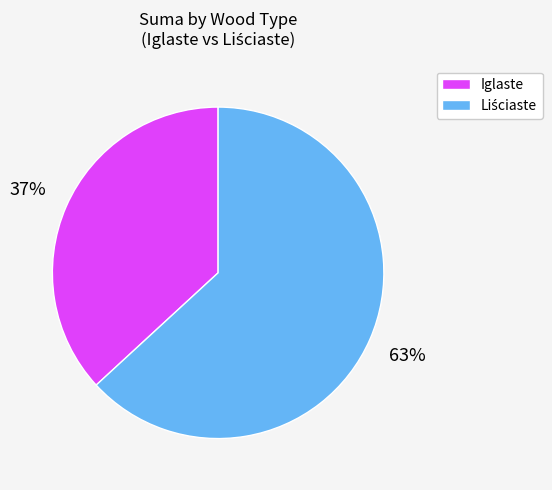

What percentage is the Iglaste slice, to the nearest percent?

37%